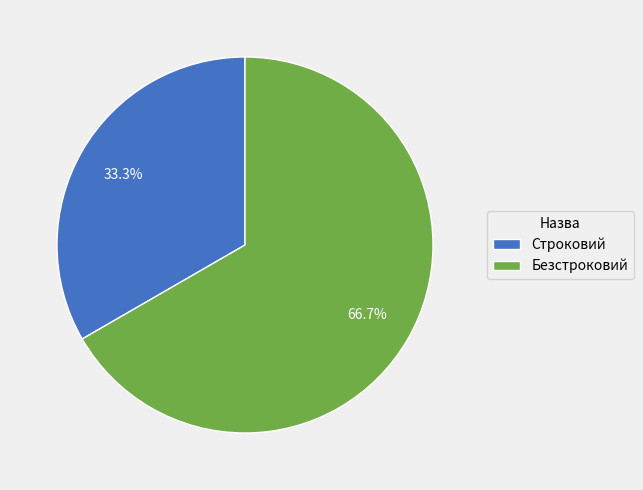

Approximately how many times larger is the value at Безстроковий compared to Строковий?

2.0